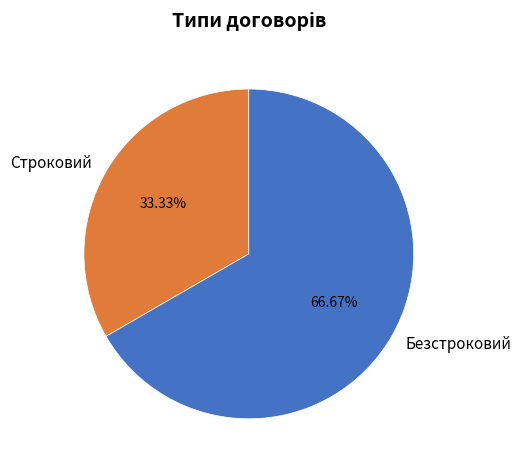

To the nearest percent, what portion does Безстроковий represent?

67%